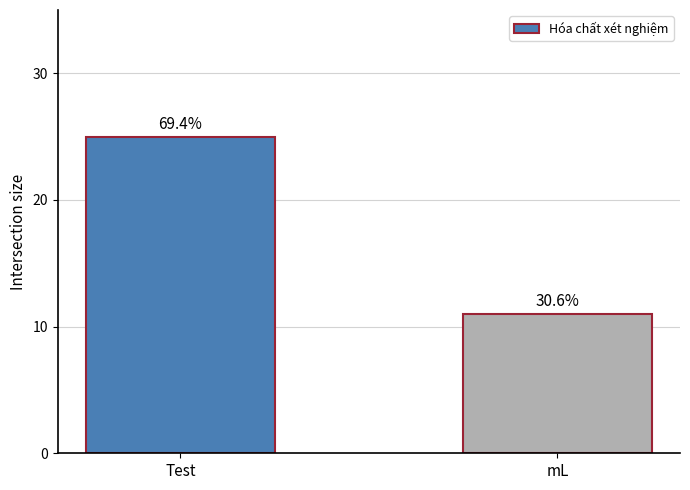

Is it true that the value at mL is 11?

True